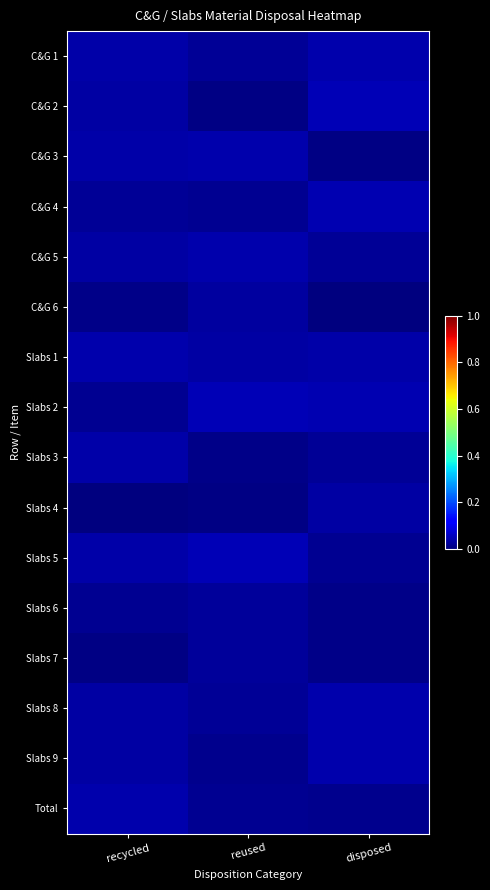

What is the total value across all series at recycled?

0.4